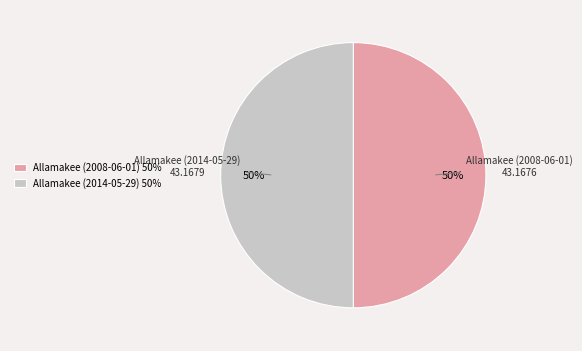

Is it true that Allamakee (2014-05-29) is 50% of the pie?

True